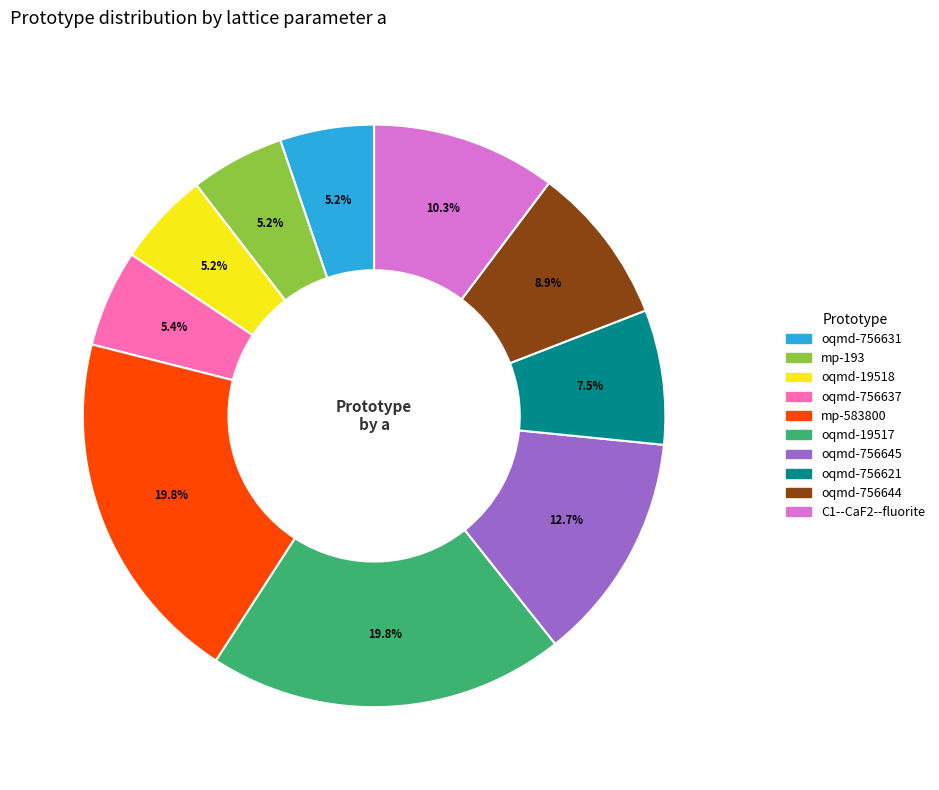

To the nearest percent, what percentage of the pie is C1--CaF2--fluorite?

10%